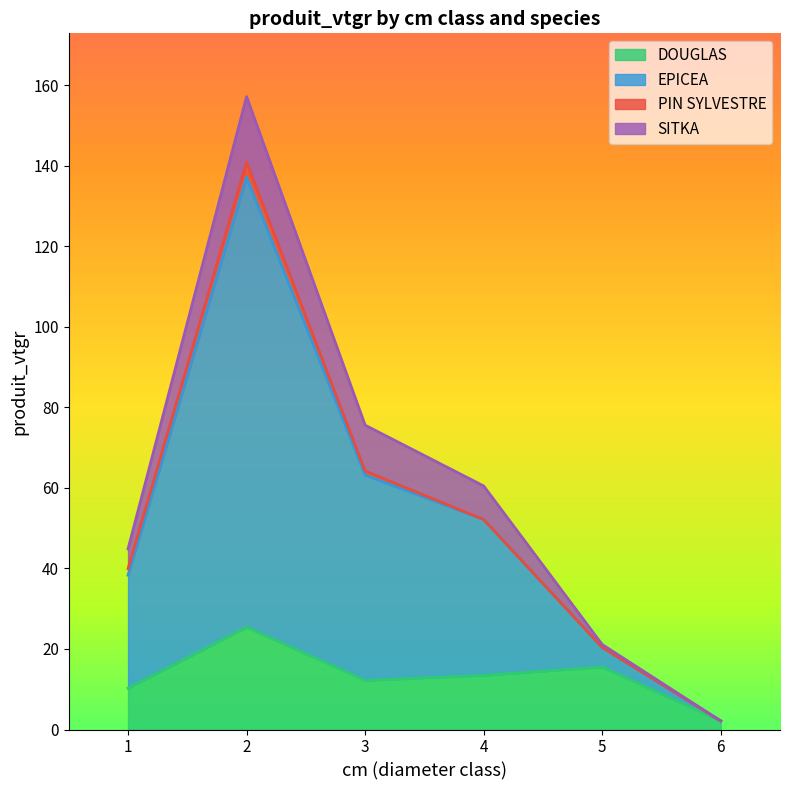

Which category has the lowest value in the DOUGLAS series?

6